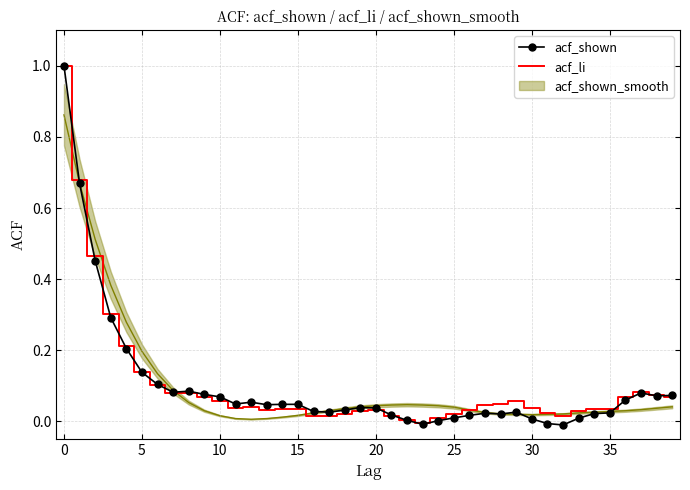

Reading right to left, transcribe all the data shown in this chart.

acf_shown: 0.1	0.1	0.1	0.1	0.0	0.0	0.0	-0.0	-0.0	0.0	0.0	0.0	0.0	0.0	0.0	0.0	-0.0	0.0	0.0	0.0	0.0	0.0	0.0	0.0	0.0	0.0	0.0	0.1	0.0	0.1	0.1	0.1	0.1	0.1	0.1	0.2	0.3	0.5	0.7	1.0
acf_li: 0.1	0.1	0.1	0.1	0.0	0.0	0.0	0.0	0.0	0.0	0.1	0.0	0.0	0.0	0.0	0.0	-0.0	0.0	0.0	0.0	0.0	0.0	0.0	0.0	0.0	0.0	0.0	0.0	0.0	0.1	0.1	0.1	0.1	0.1	0.1	0.2	0.3	0.5	0.7	1.0